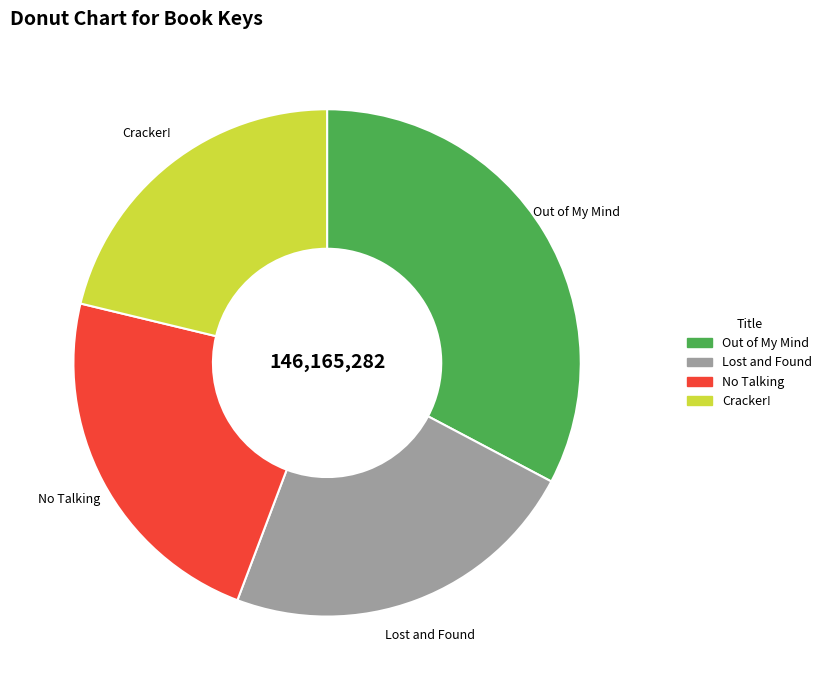

The No Talking slice represents 32% of the pie. True or false?

False